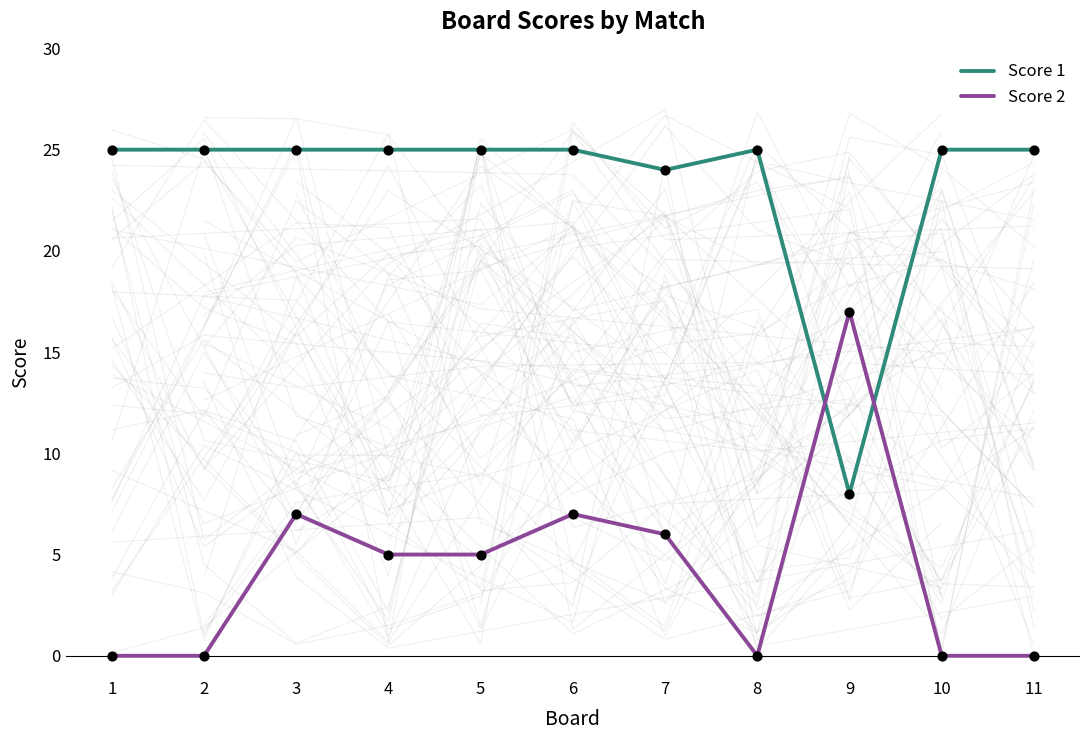

What are all the series names shown in the legend?

Score 1, Score 2